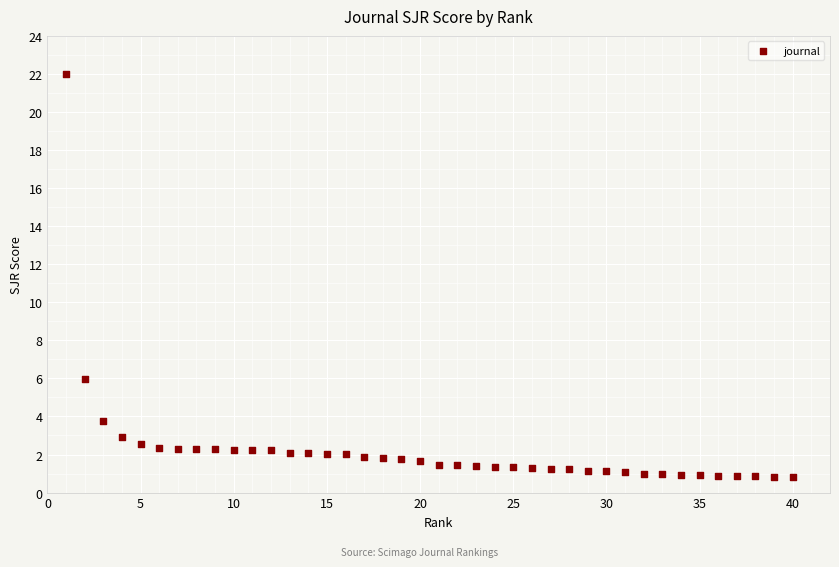

What is the range of X values (max minus min)?

39.0